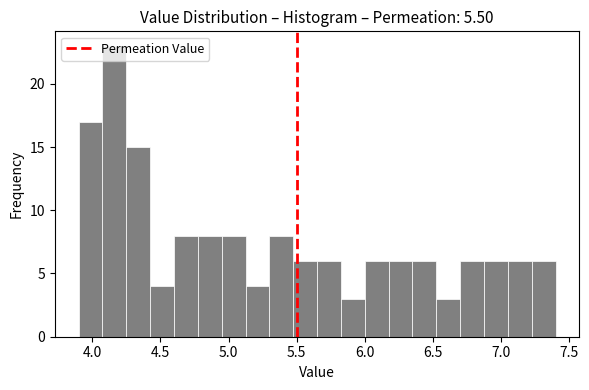

Read against the x-axis, roughly where is the centre of the tallest bar?

4.15